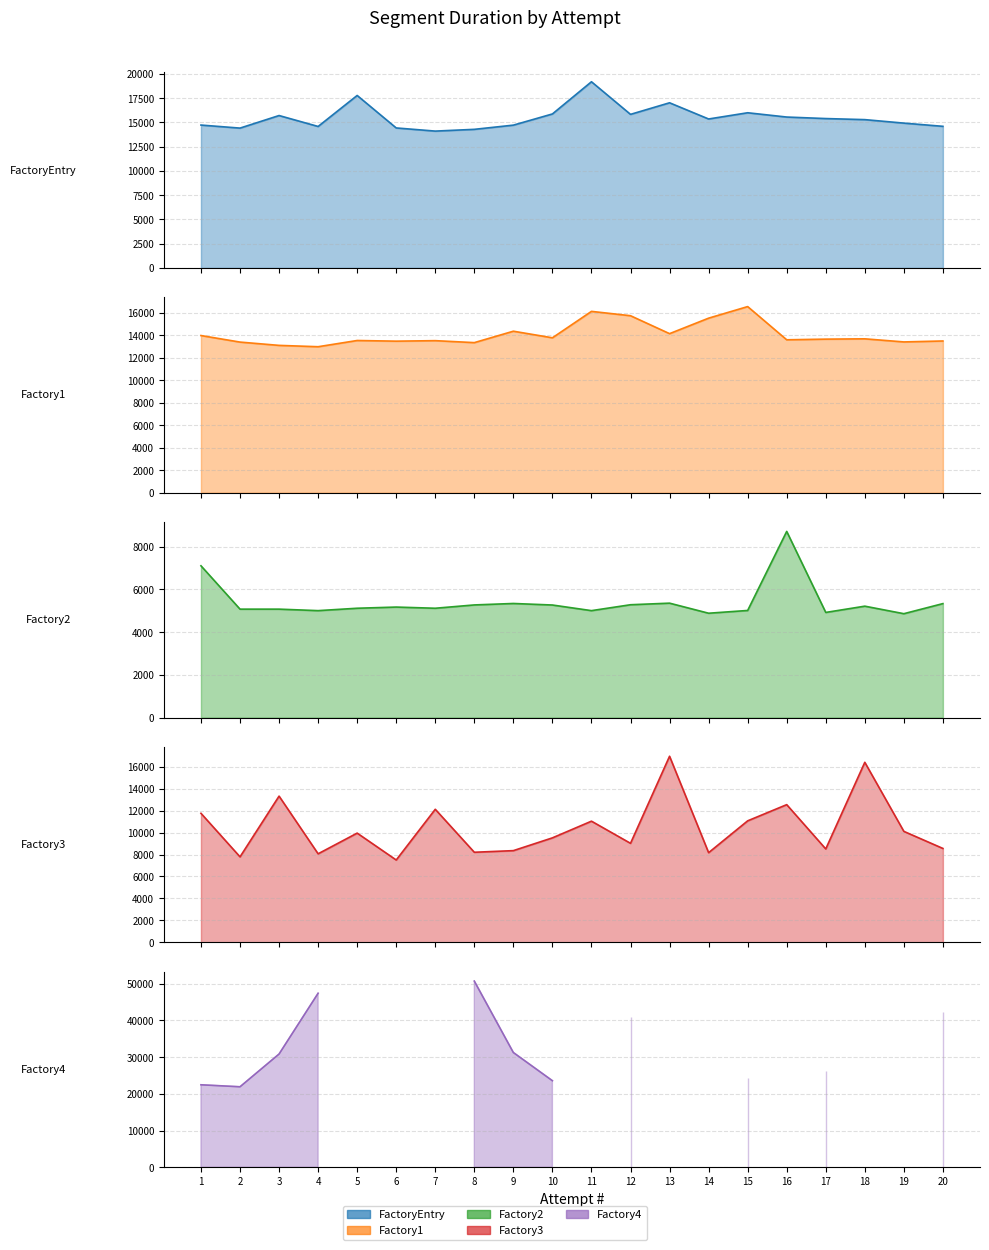

The value of -Factory-1 at 17 is 22365. True or false?

False